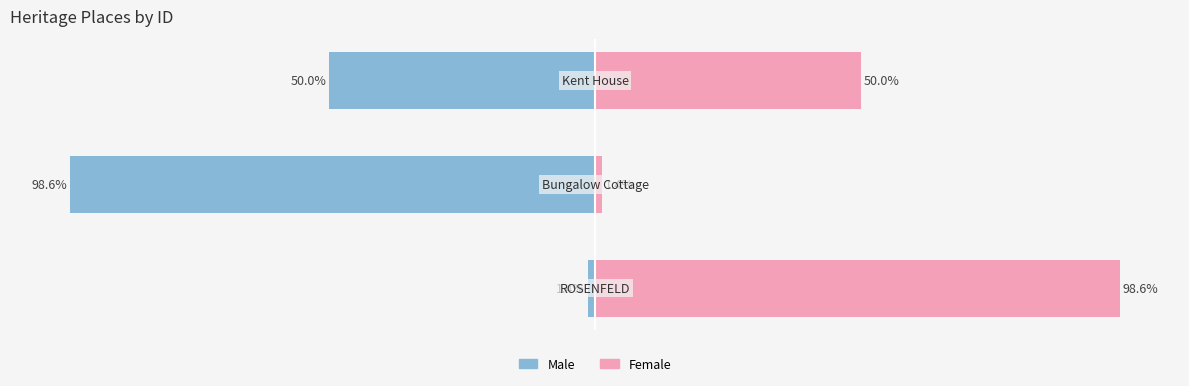

Rank the series by their maximum value, from lowest to highest.

Male, Female